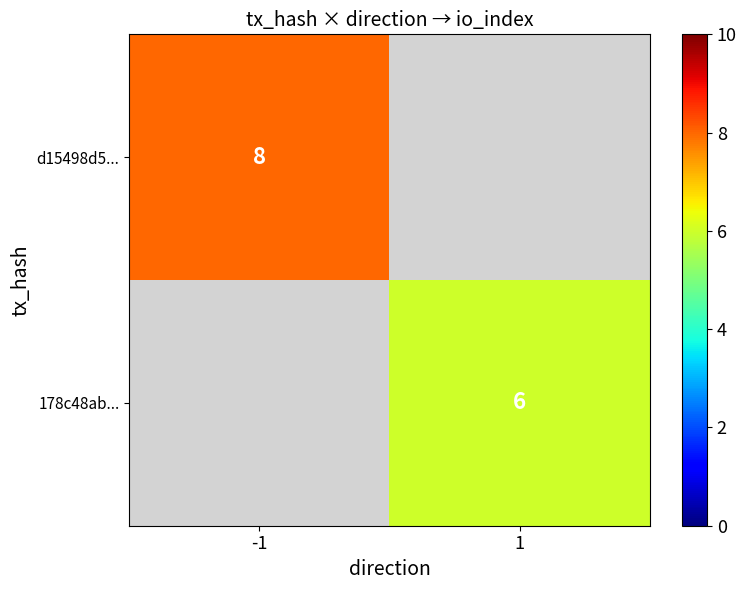

Is the value of d15498d5... at -1 greater than the value of 178c48ab... at 1?

Yes